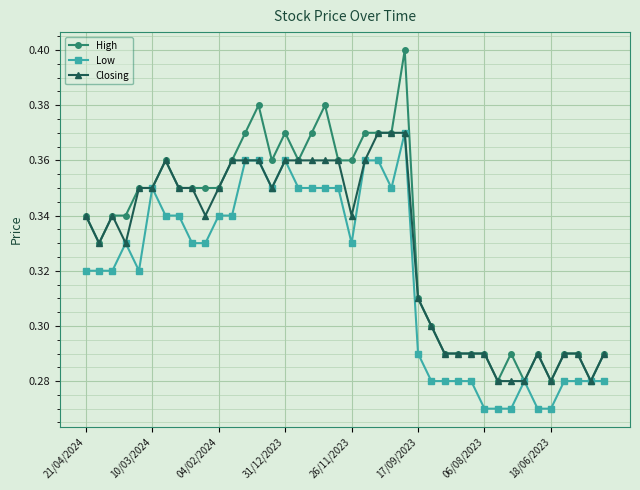

Which series has the largest range (max minus min)?

High